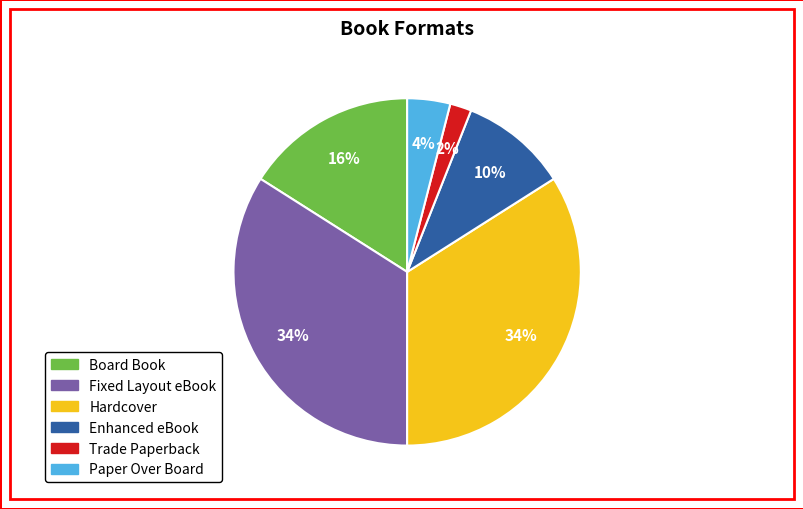

Is there a majority slice in this chart?

No